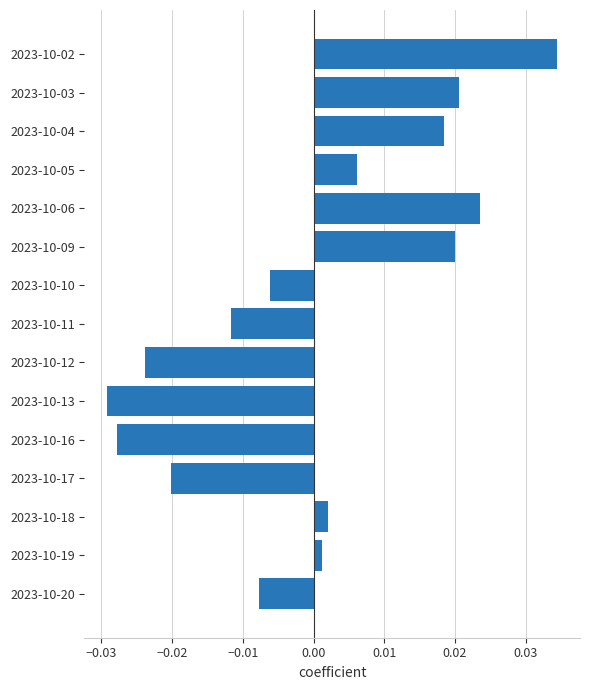

Which category has the highest value across all series?

2023-10-02